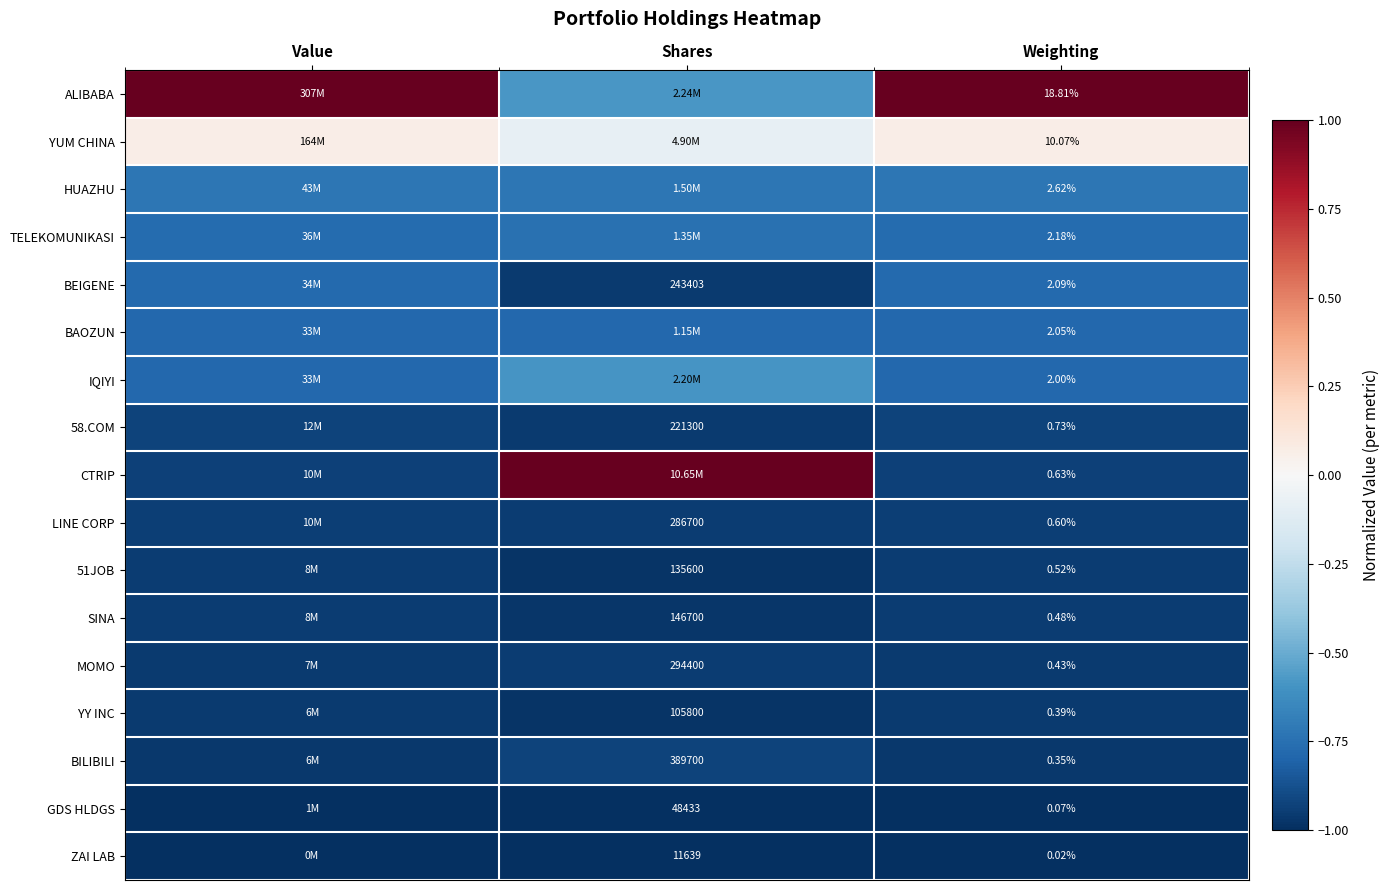

At how many categories does at least one series exceed 0?

3